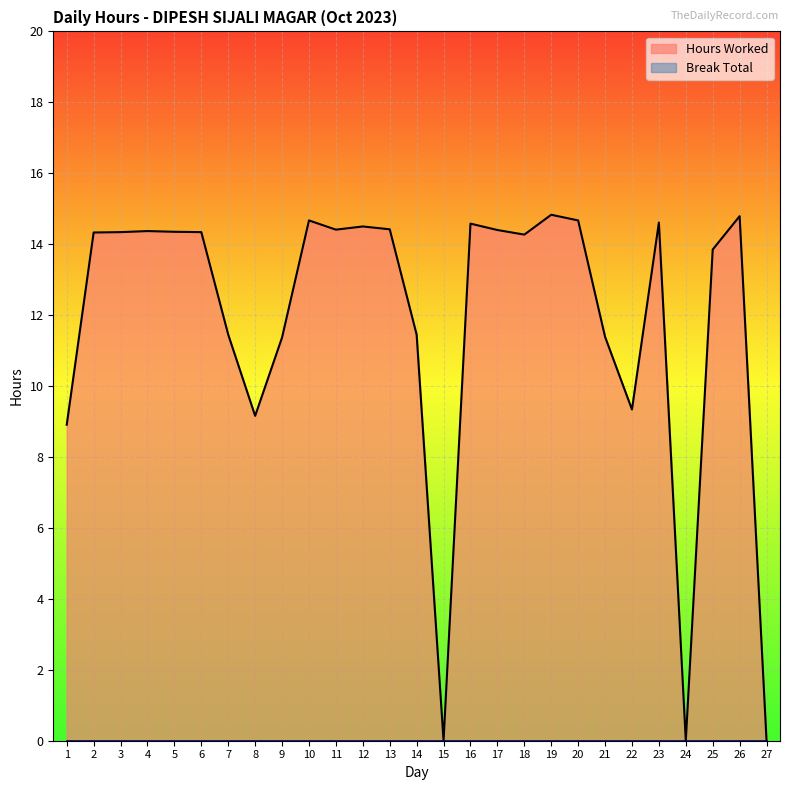

Does the chart display data point markers on the line(s)?

No